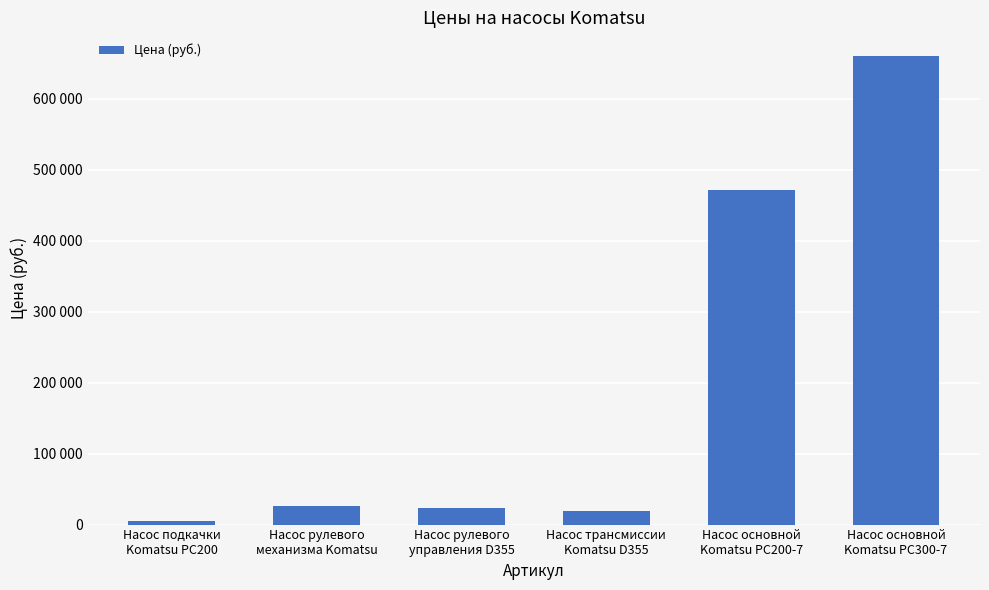

Does the chart contain any negative values?

No